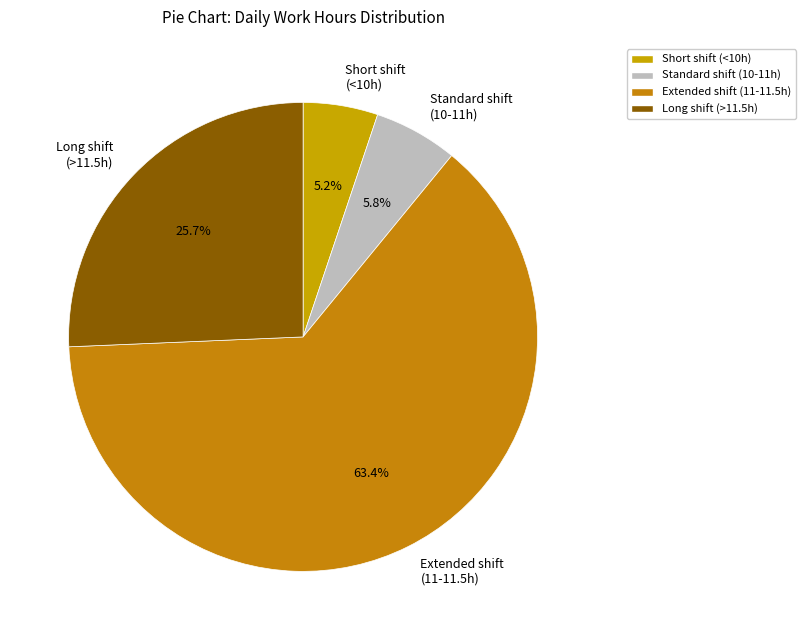

Is the sum of Long shift (>11.5h) and Standard shift (10-11h) greater than half?

No